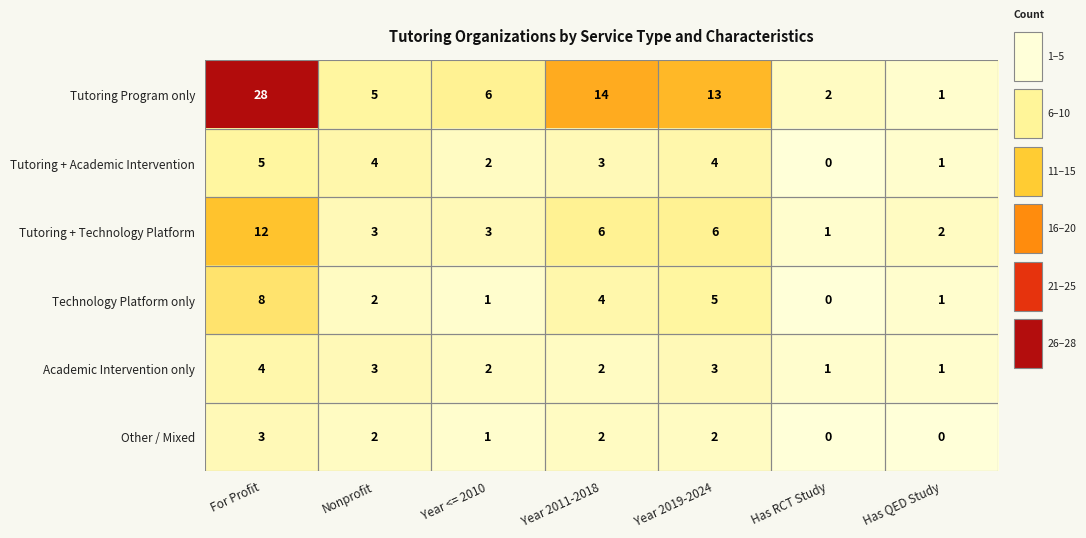

Which label corresponds to the largest value in the chart?

For Profit